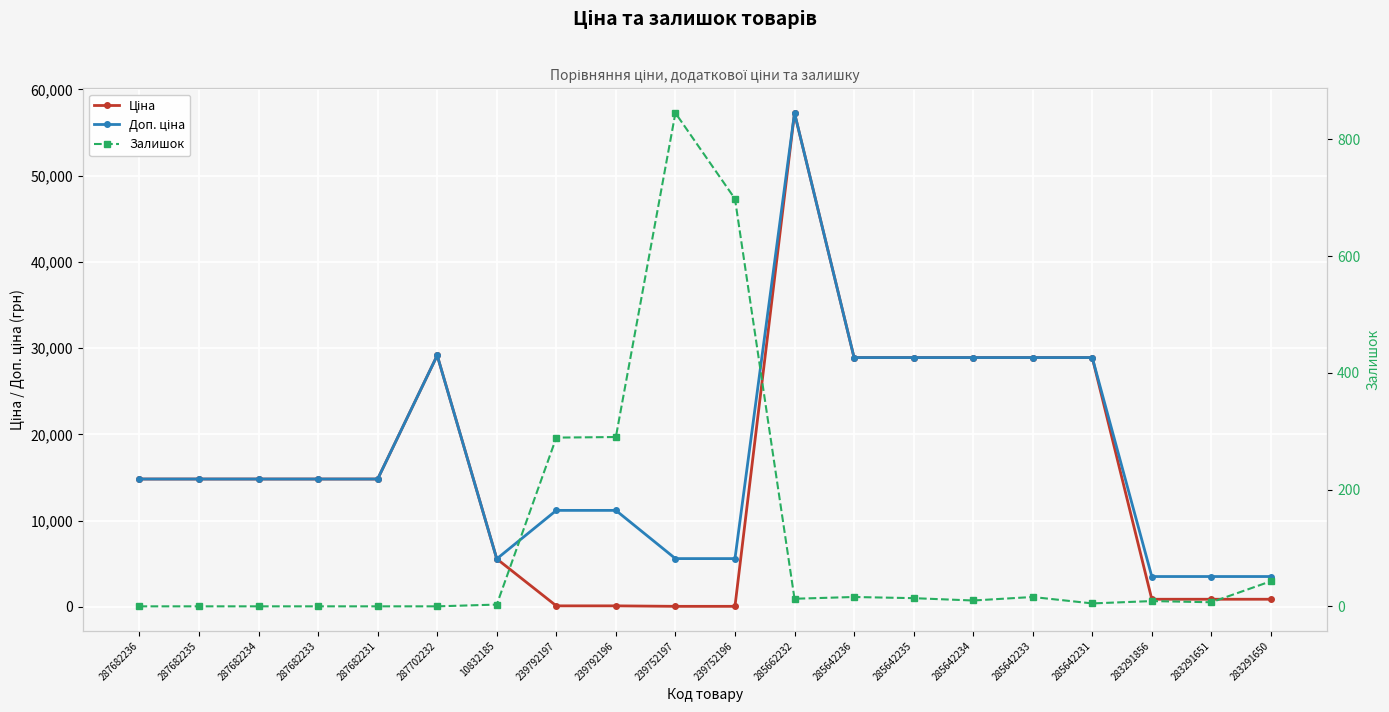

The Доп. ціна series shows 19862.8 at 285642235. True or false?

False